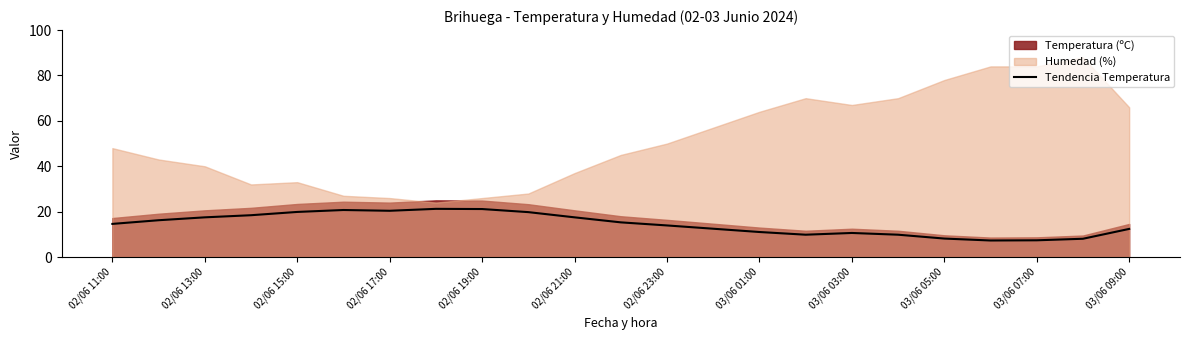

True or false: Tendencia Temperatura has a value of 7.3 at 03/06 01:00.

False